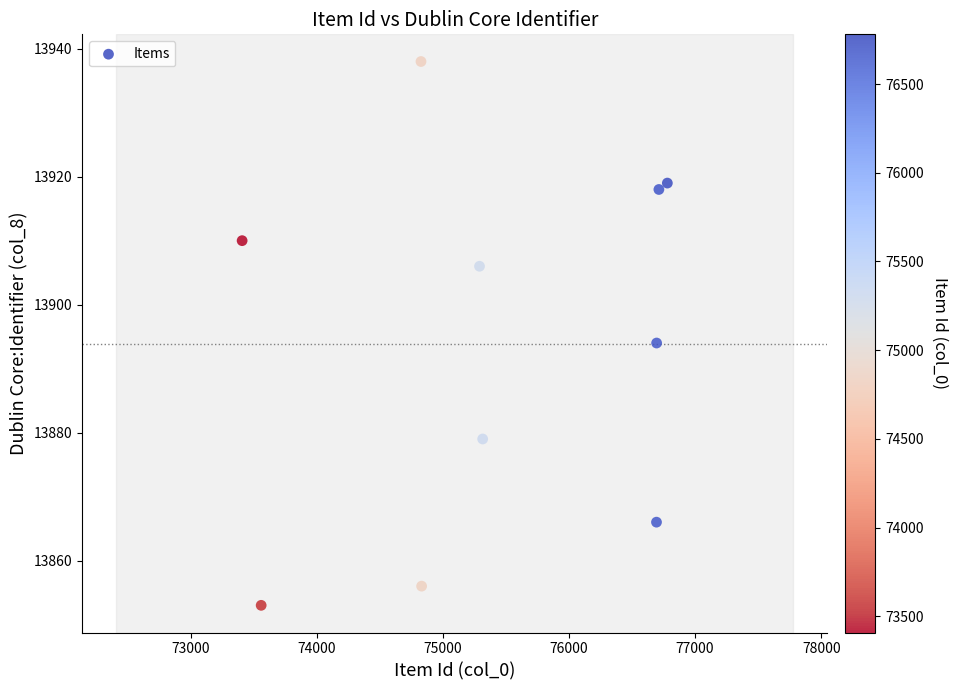

What is the range of X values (max minus min)?

3371